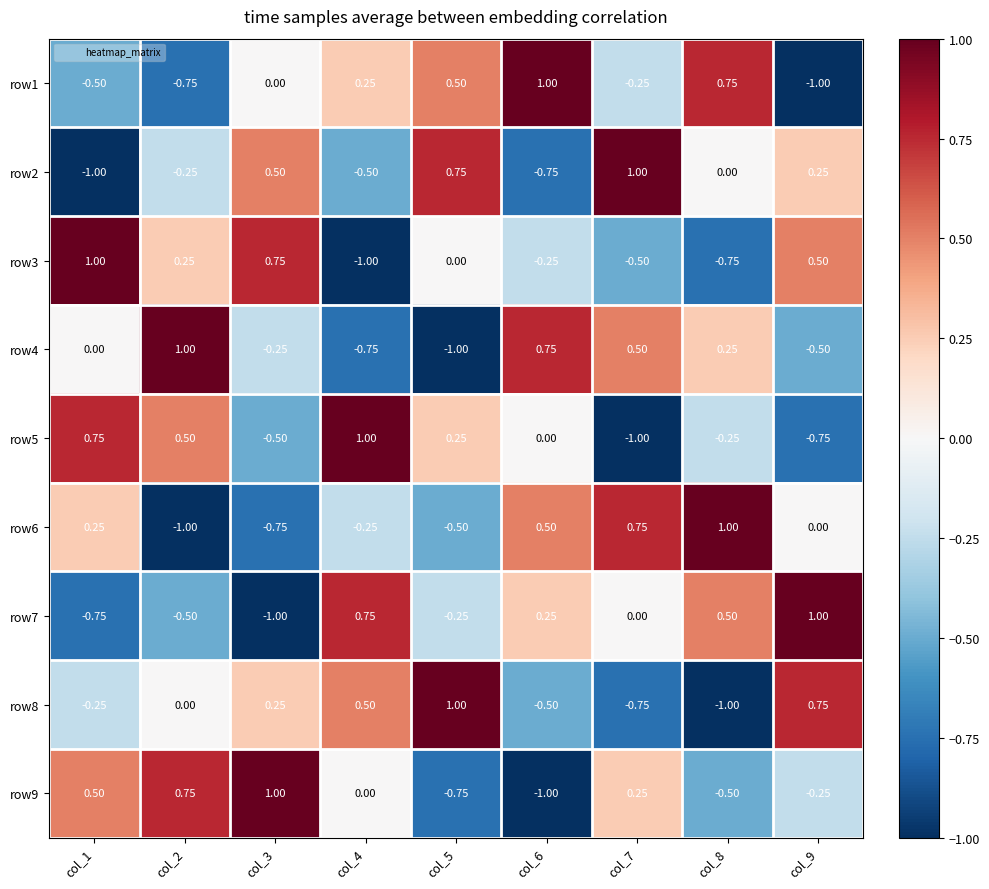

Is the value of row3 at col_8 greater than the value of row7 at col_9?

No